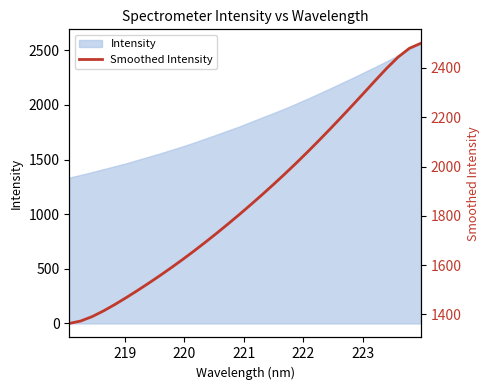

What is the difference between the maximum and minimum values?

1135.6